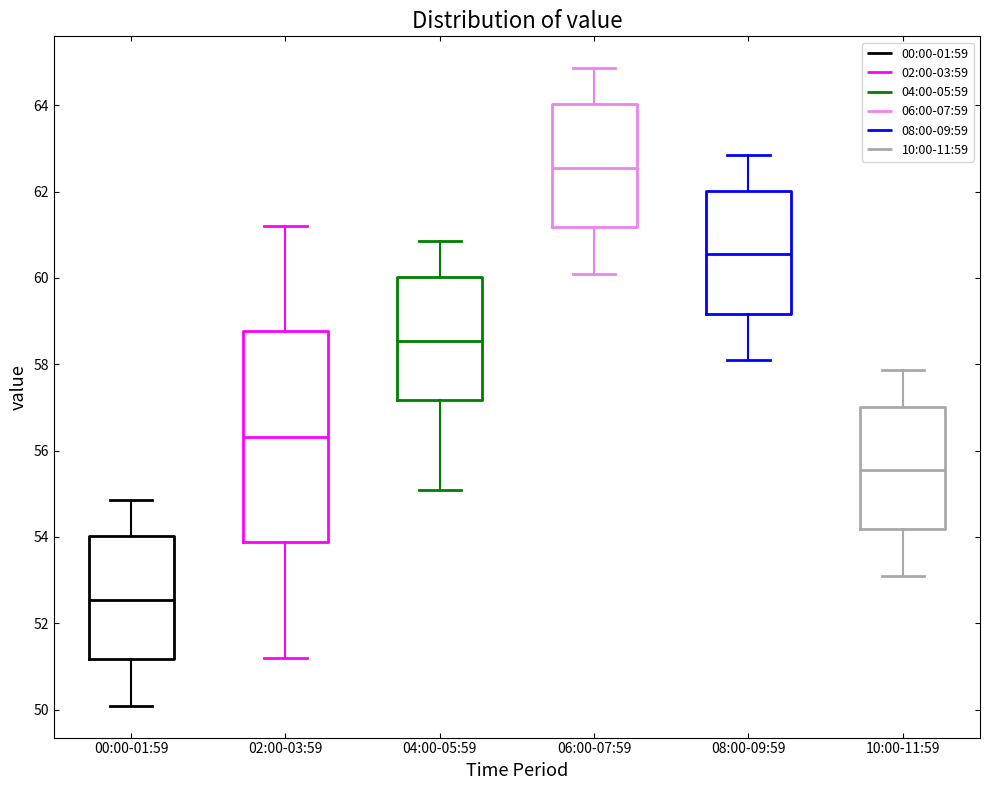

Comparing the boxes themselves (not the whiskers), which one is the tallest?

02:00-03:59